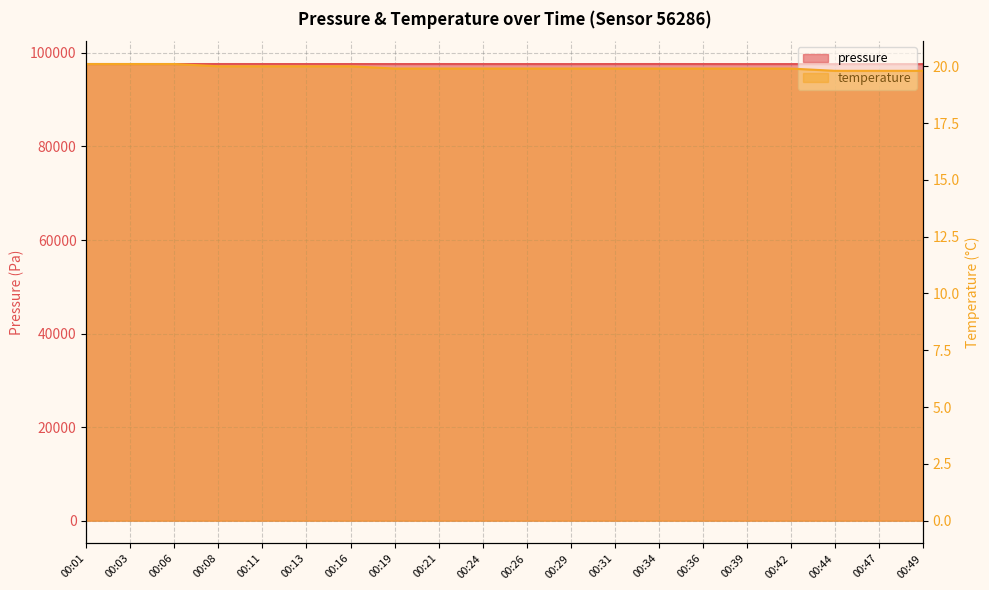

Between 00:34 and 00:36, which is larger?

00:34